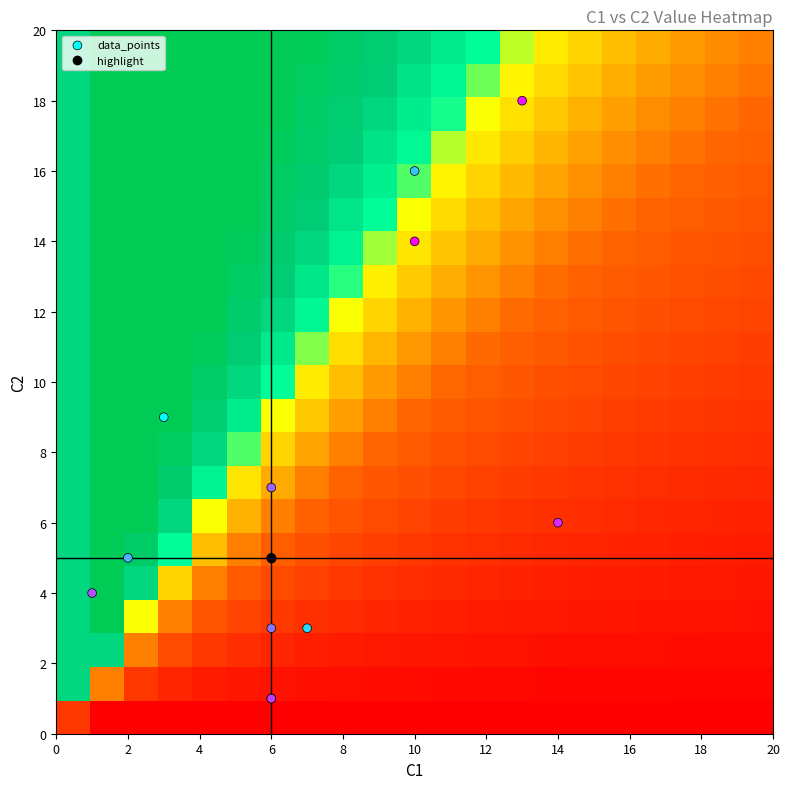

At which category is the sum across all series the highest?

12